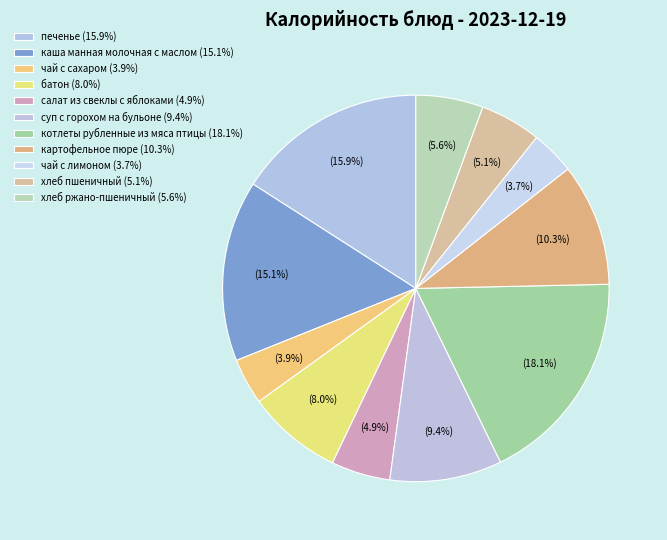

Does хлеб ржано-пшеничный account for over 50% of the chart?

No